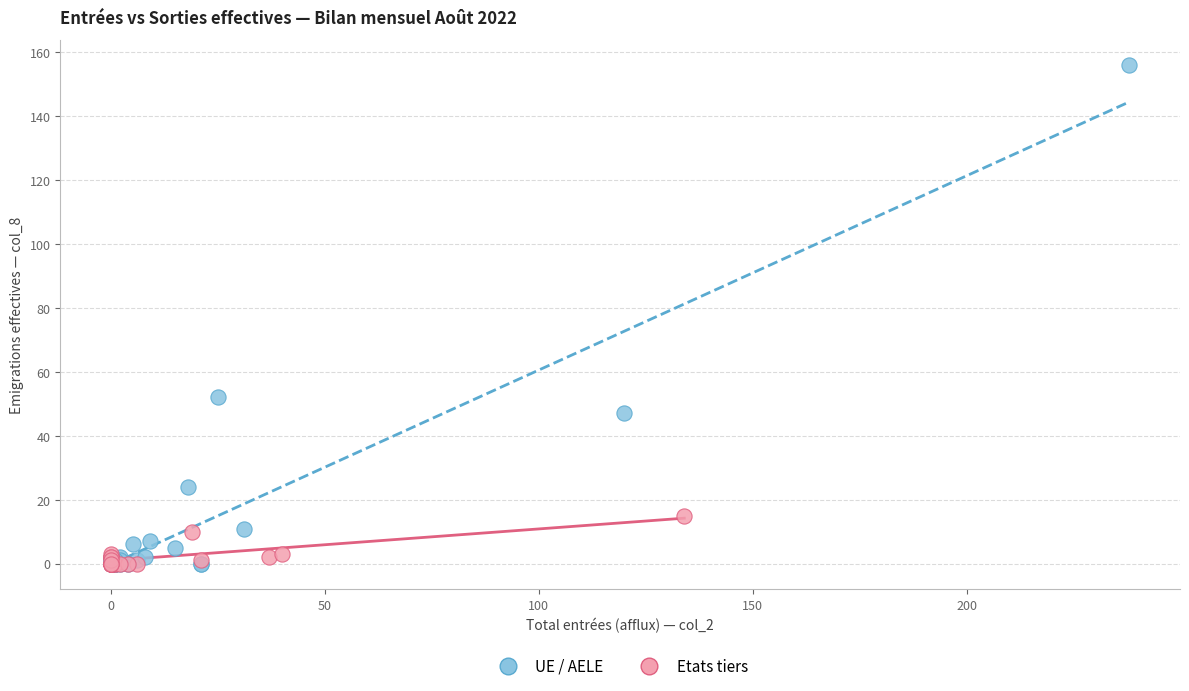

Which series reaches the maximum Y coordinate?

UE / AELE